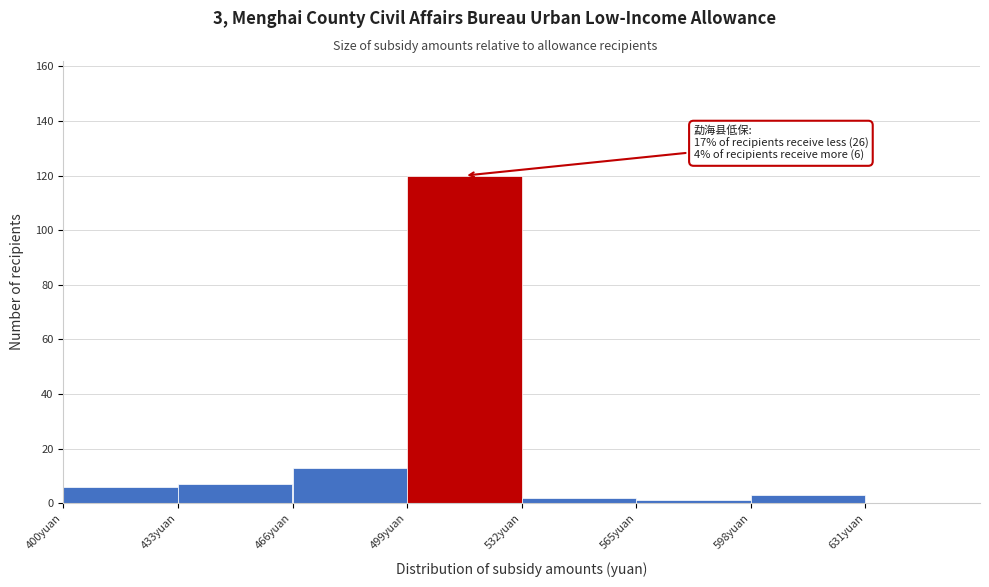

Over which range of the x-axis is the bar tallest?

499 to 532